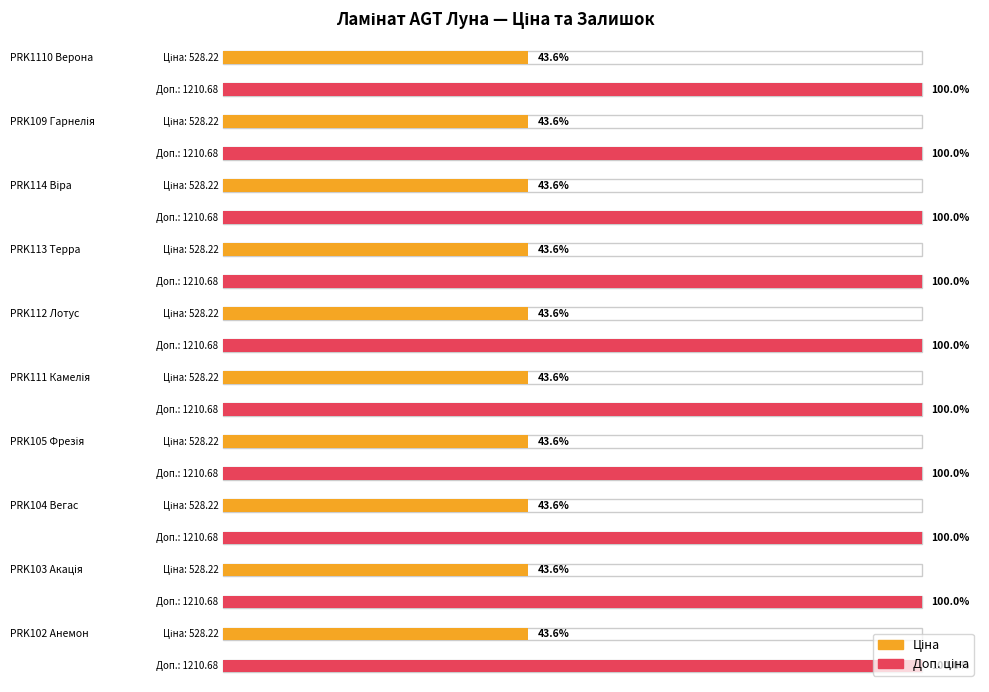

How many bars are there in total?

20